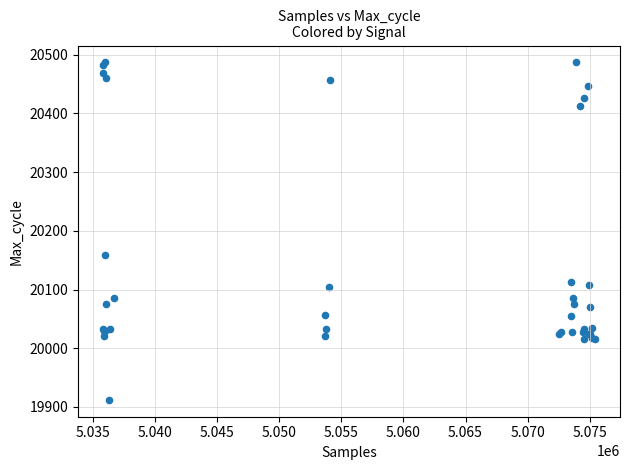

What Y value in the scatter plot is closest to 20199?

20159